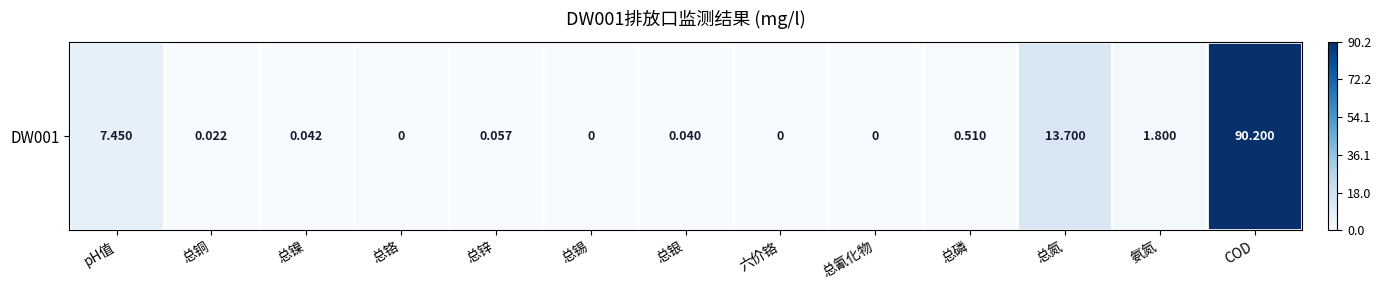

Reading left to right, extract all data points from this chart.

7.5	0.0	0.0	0.0	0.1	0.0	0.0	0.0	0.0	0.5	13.7	1.8	90.2